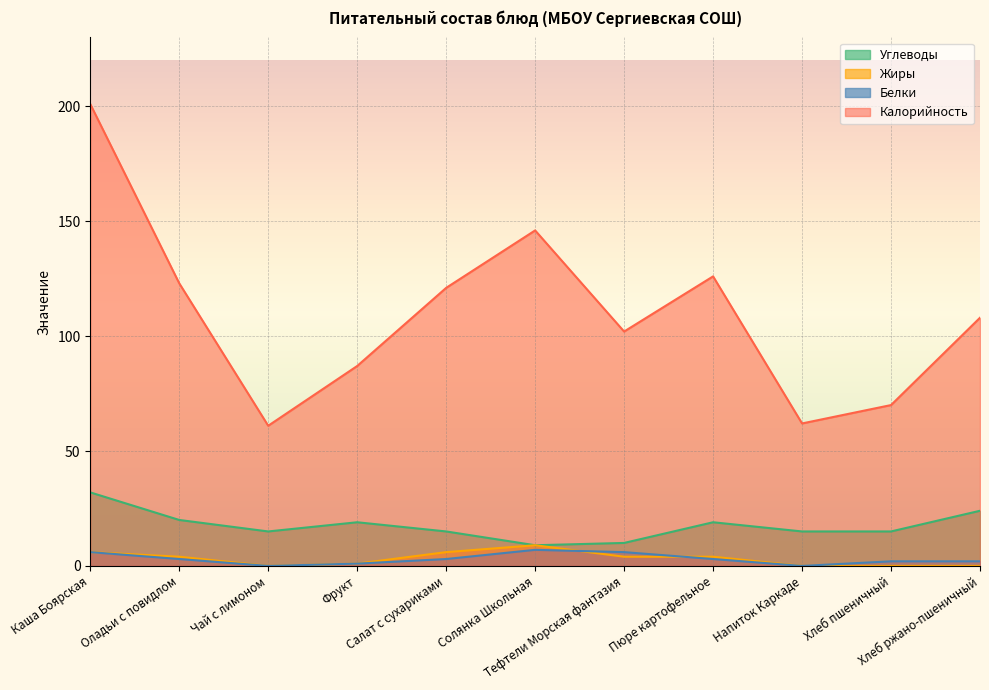

What is the difference between the maximum and minimum values in the Углеводы series?

23